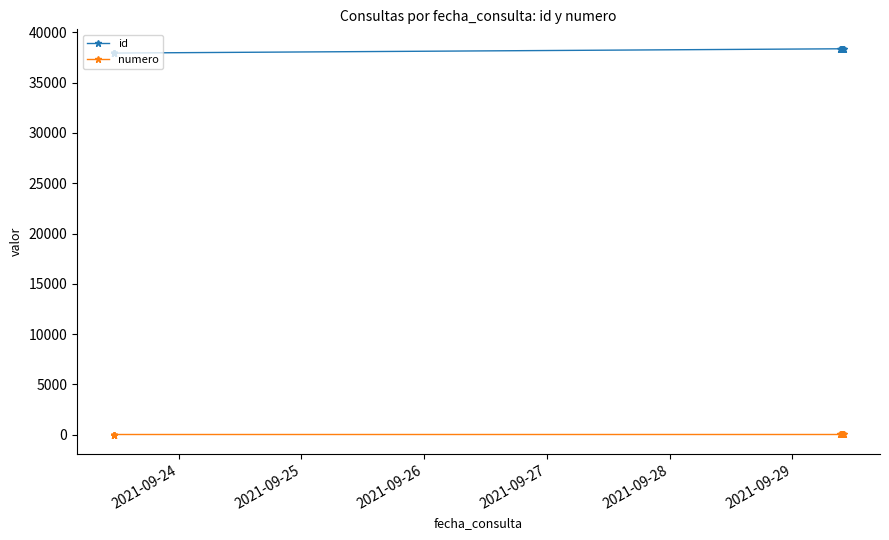

What is the sum of all numero values?

136